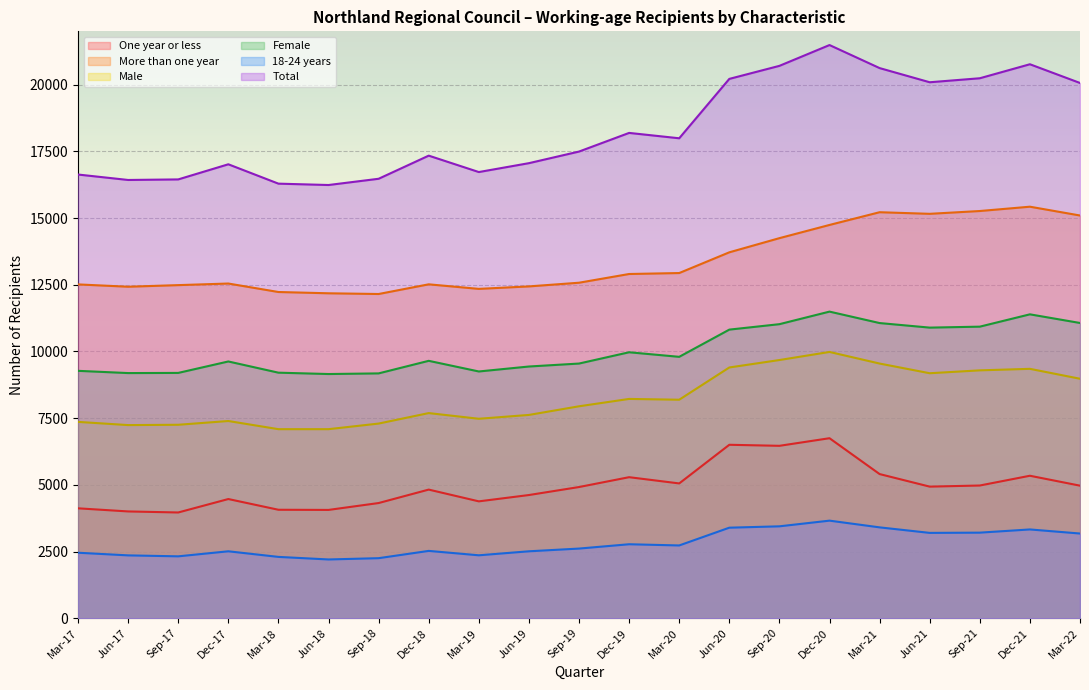

True or false: More than one year and Total cross at least once.

False